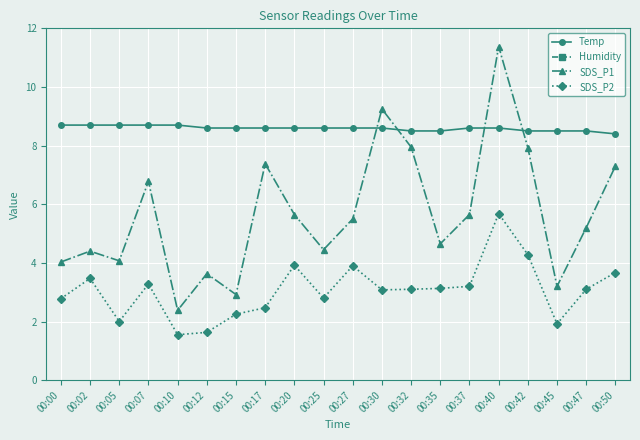

Between 00:05 and 00:32, which series saw the biggest shift?

SDS_P1